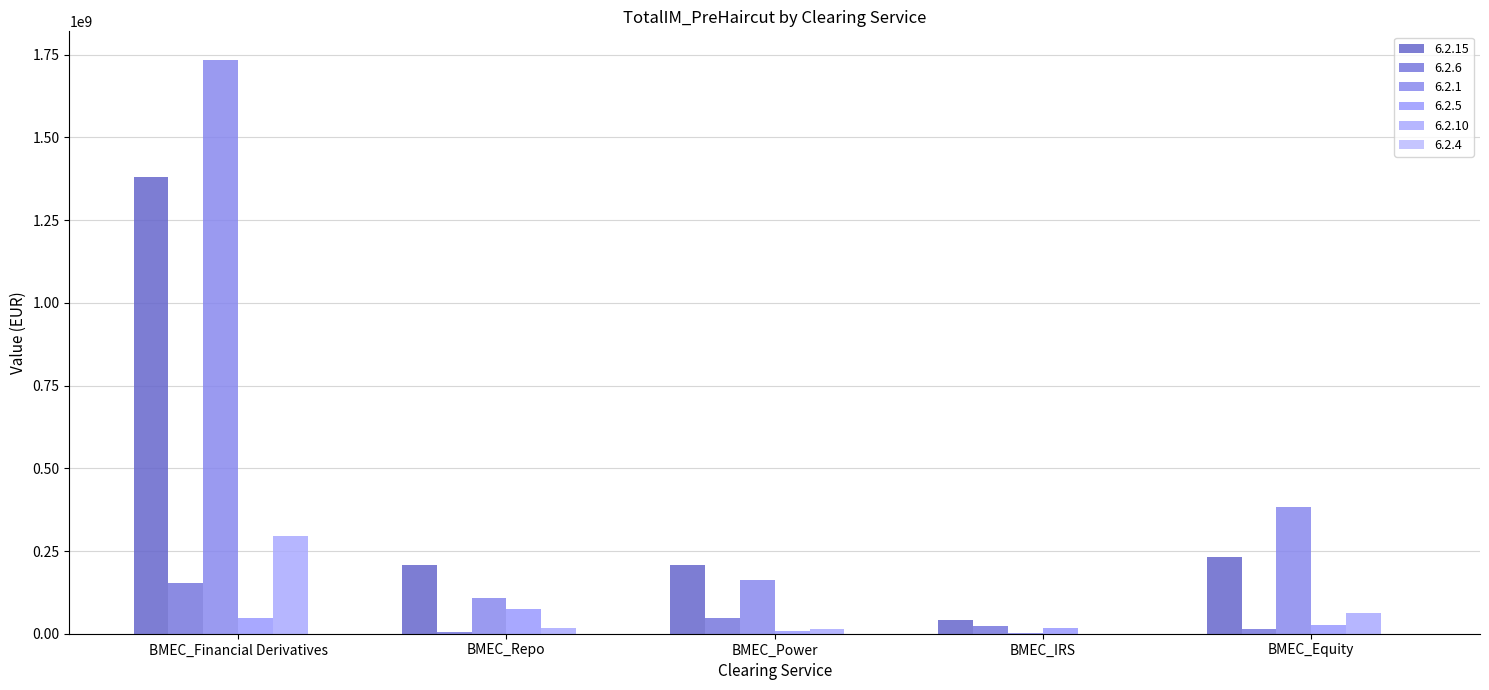

List the labels in order of 6.2.1 value, largest first.

BMEC_Financial Derivatives, BMEC_Equity, BMEC_Power, BMEC_Repo, BMEC_IRS